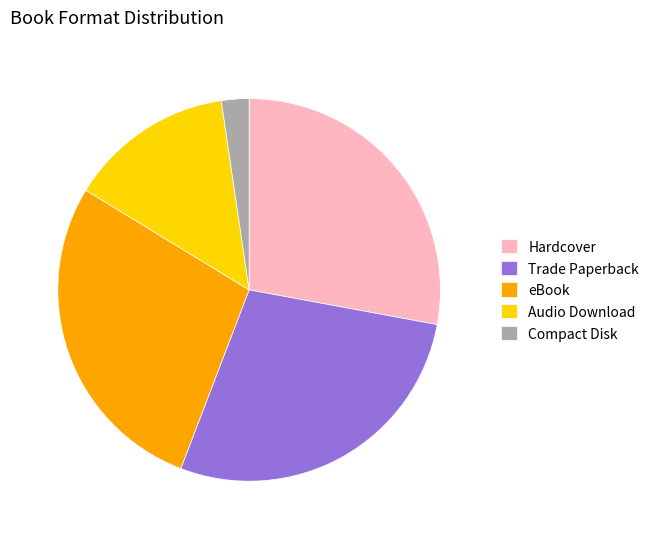

Which has a higher value, Hardcover or Audio Download?

Hardcover